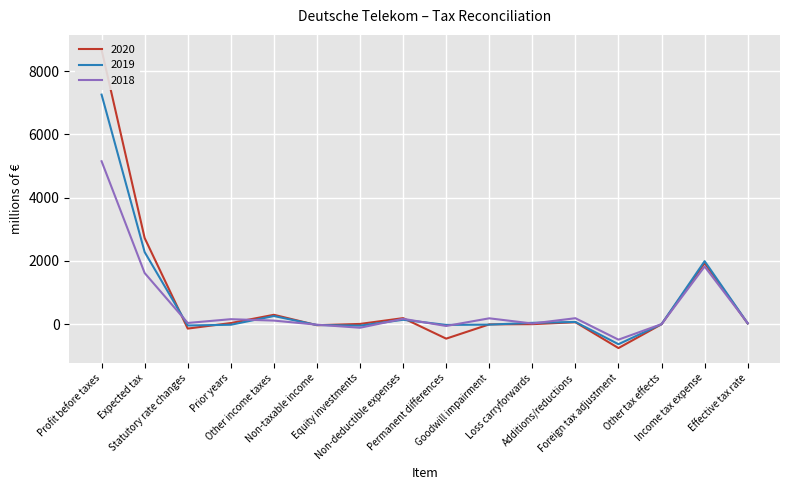

Is it true that 2019 equals 157 at Other income taxes?

False